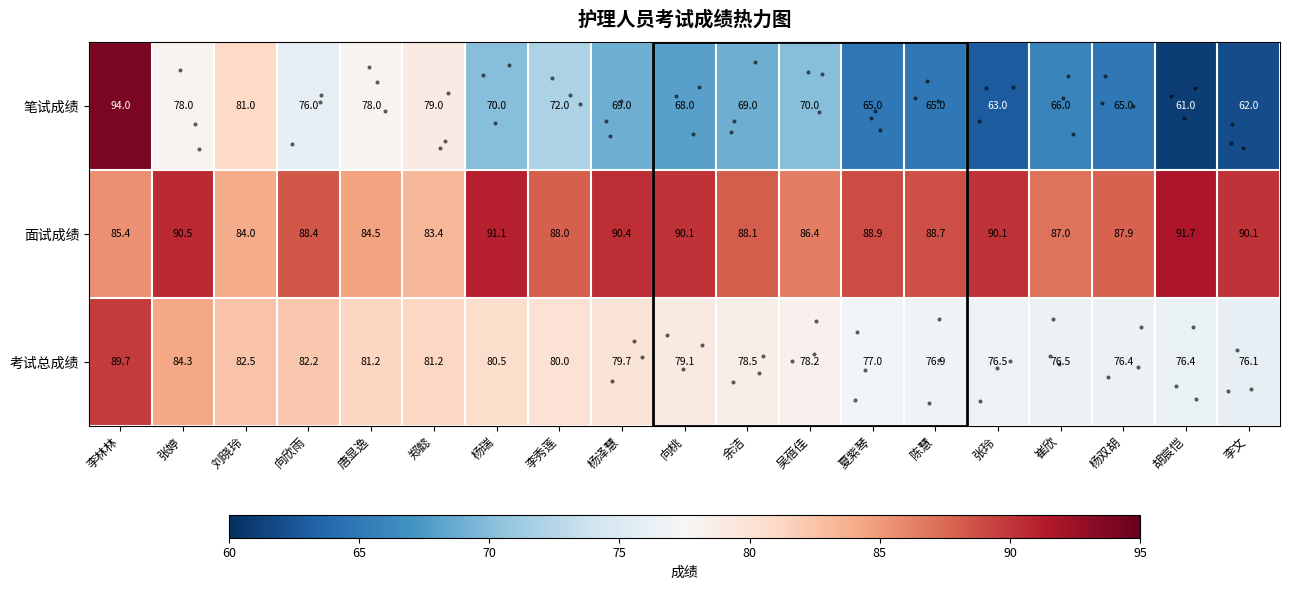

Which category has the highest value across all series?

李林林